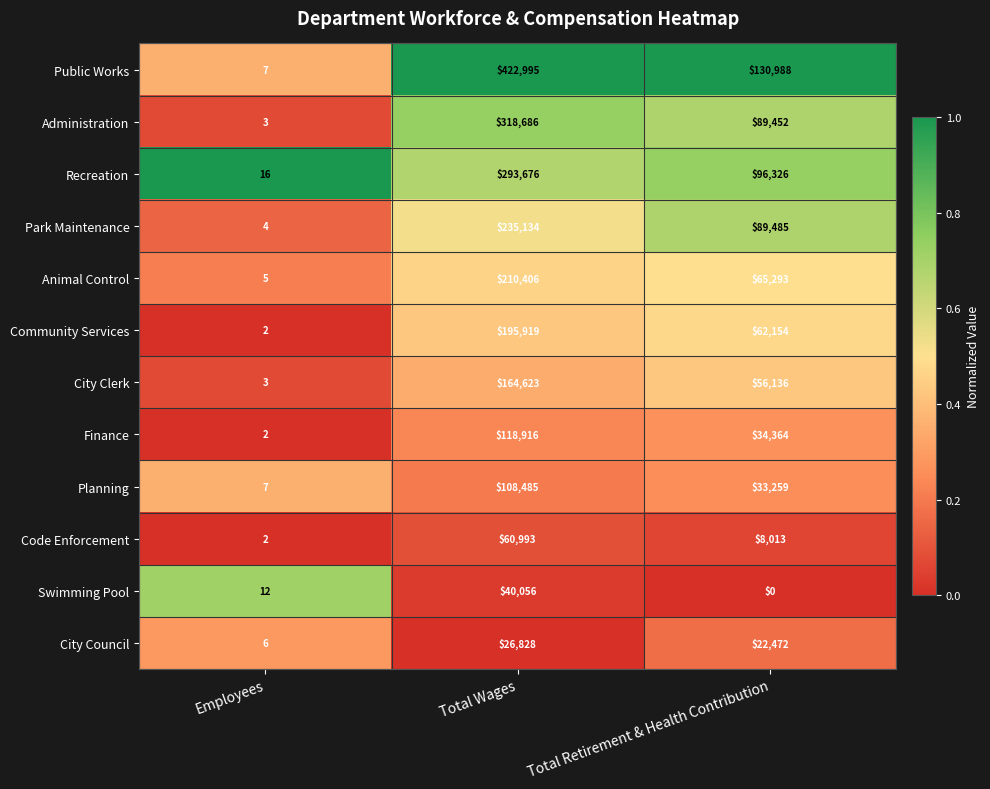

How many Public Works values are between 7 and 422995?

3